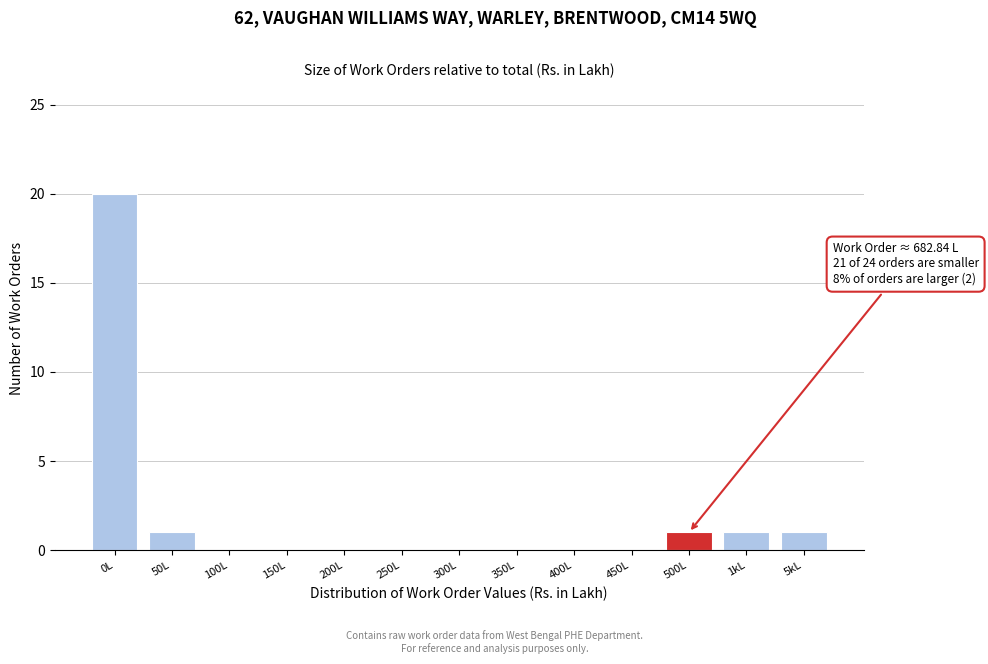

Reading left to right, transcribe all the data shown in this chart.

0L=20	50L=1	100L=0	150L=0	200L=0	250L=0	300L=0	350L=0	400L=0	450L=0	500L=1	1kL=1	5kL=1